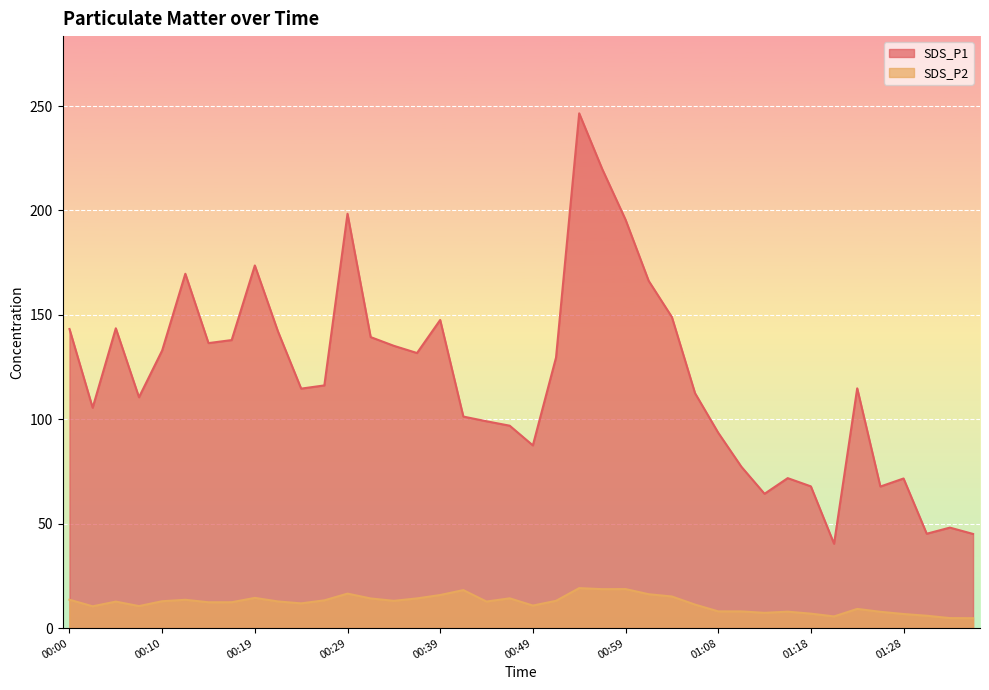

Which series changed the most between 00:37 and 00:41?

SDS_P1